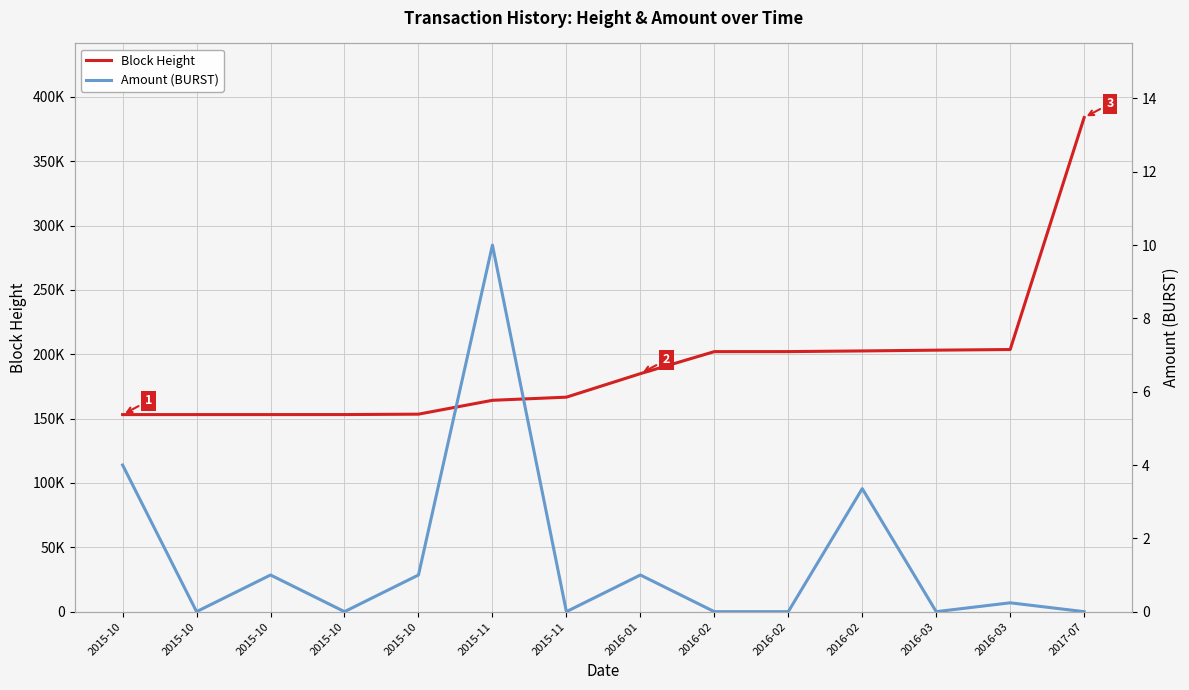

True or false: Block Height has more than 2 interior local peaks.

False